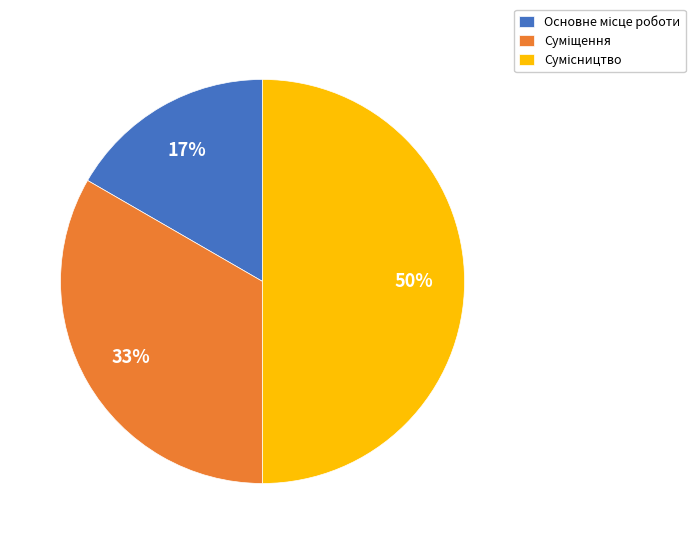

To the nearest percent, what is the average slice percentage?

33%